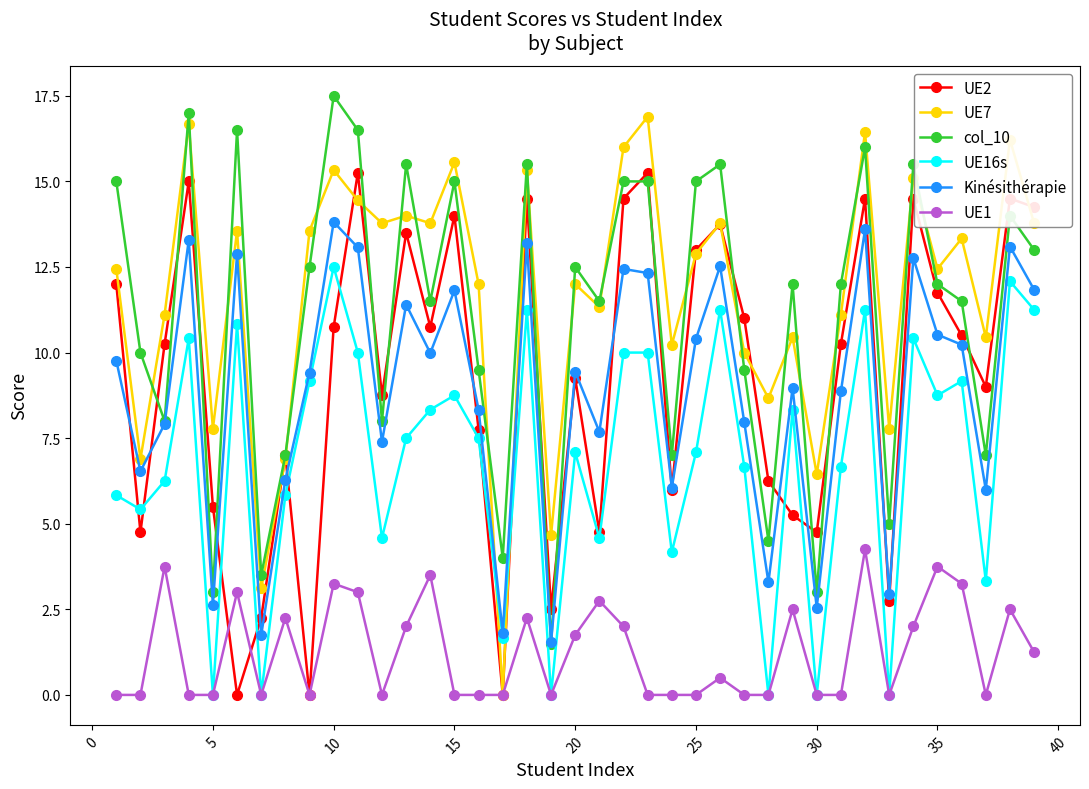

True or false: UE7 has more than 0 points higher than both neighbors.

True